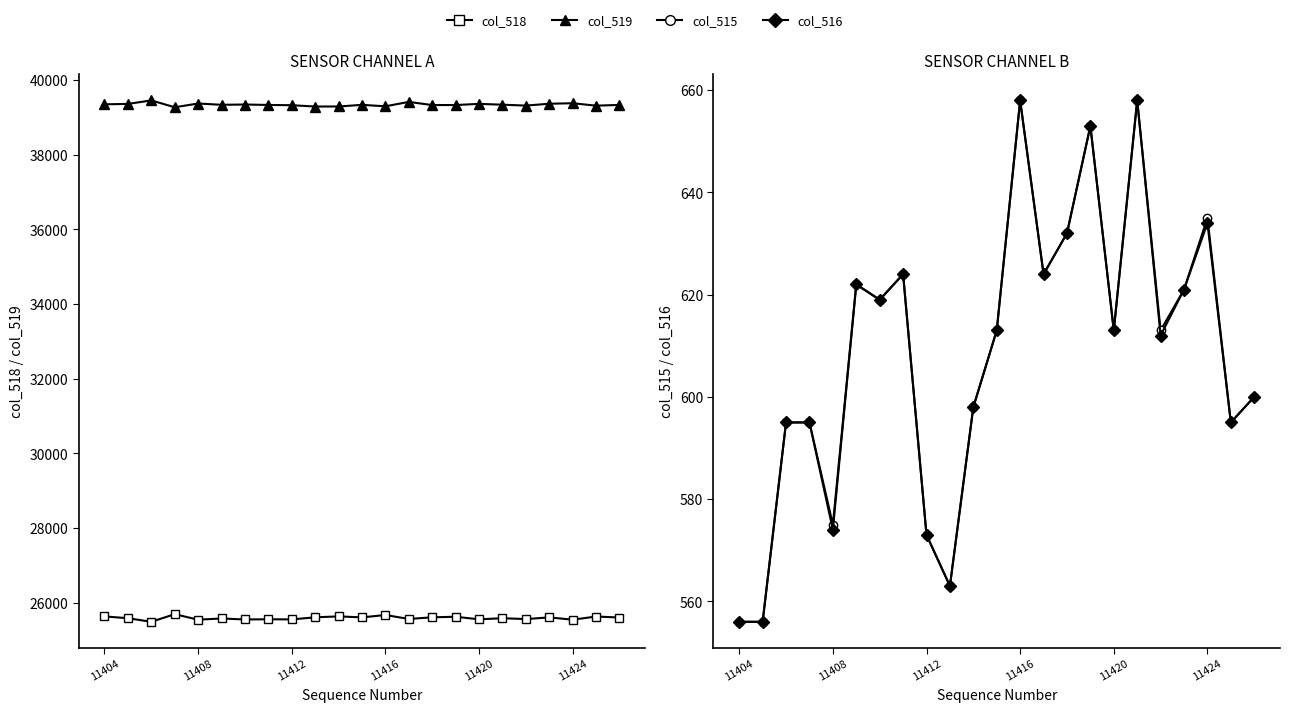

Is it true that col_518 equals 25604 at 22?

True